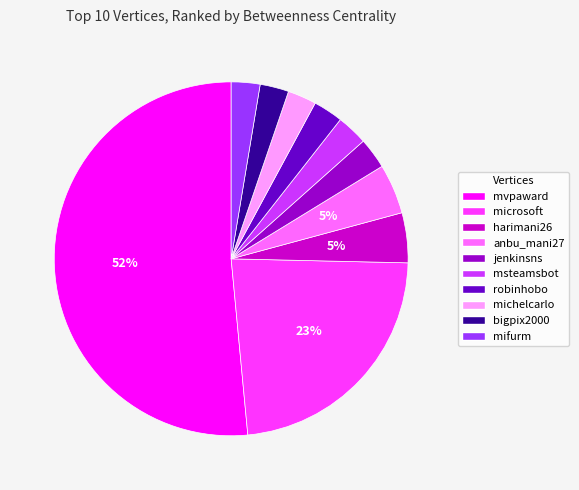

True or false: anbu_mani27 accounts for 5% of the total.

True